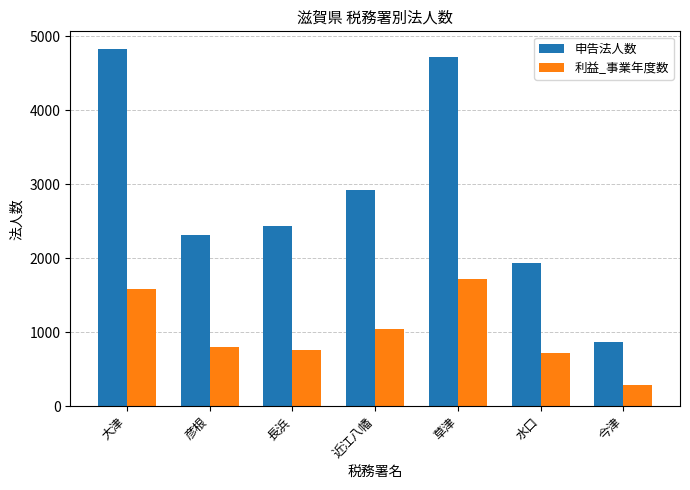

What is the sum of the 利益_事業年度数 values at 近江八幡 and 大津?

2622